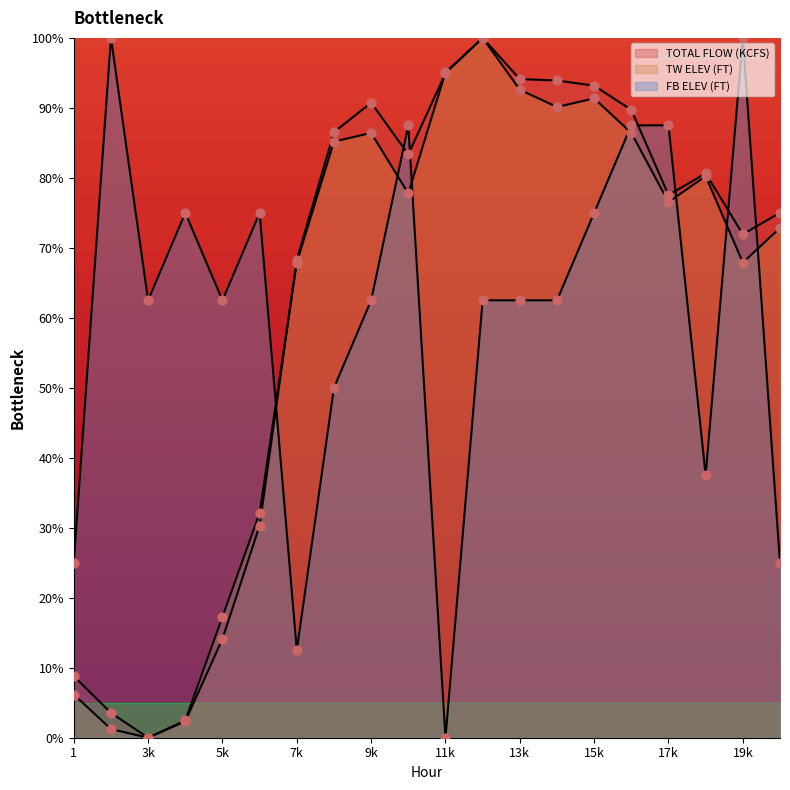

Is the value of TOTAL FLOW (KCFS) at 1 greater than the value of TW ELEV (FT) at 18?

No